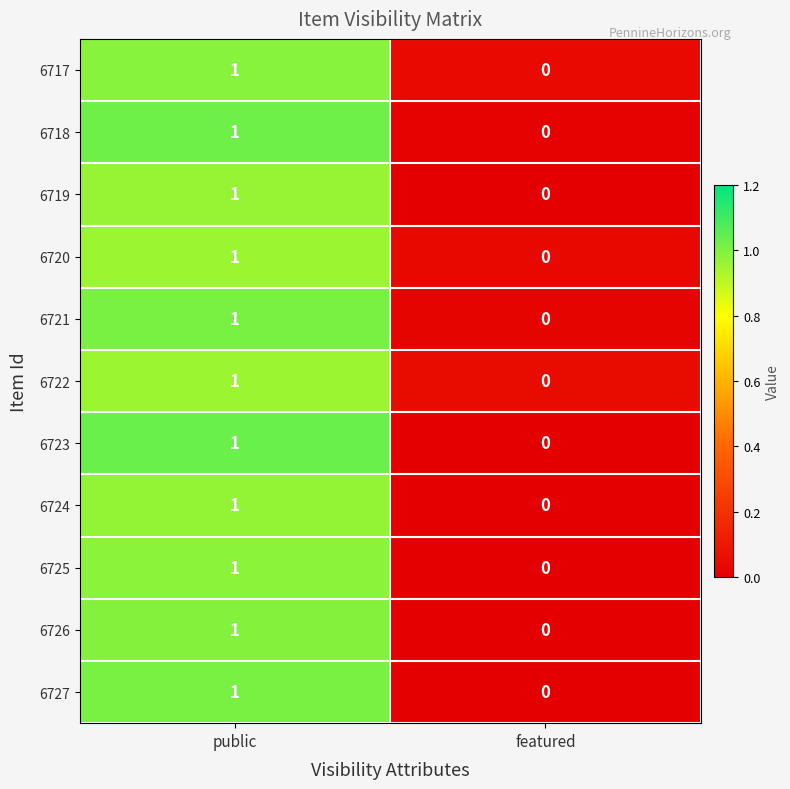

List the labels in order of 6720 value, largest first.

public, featured